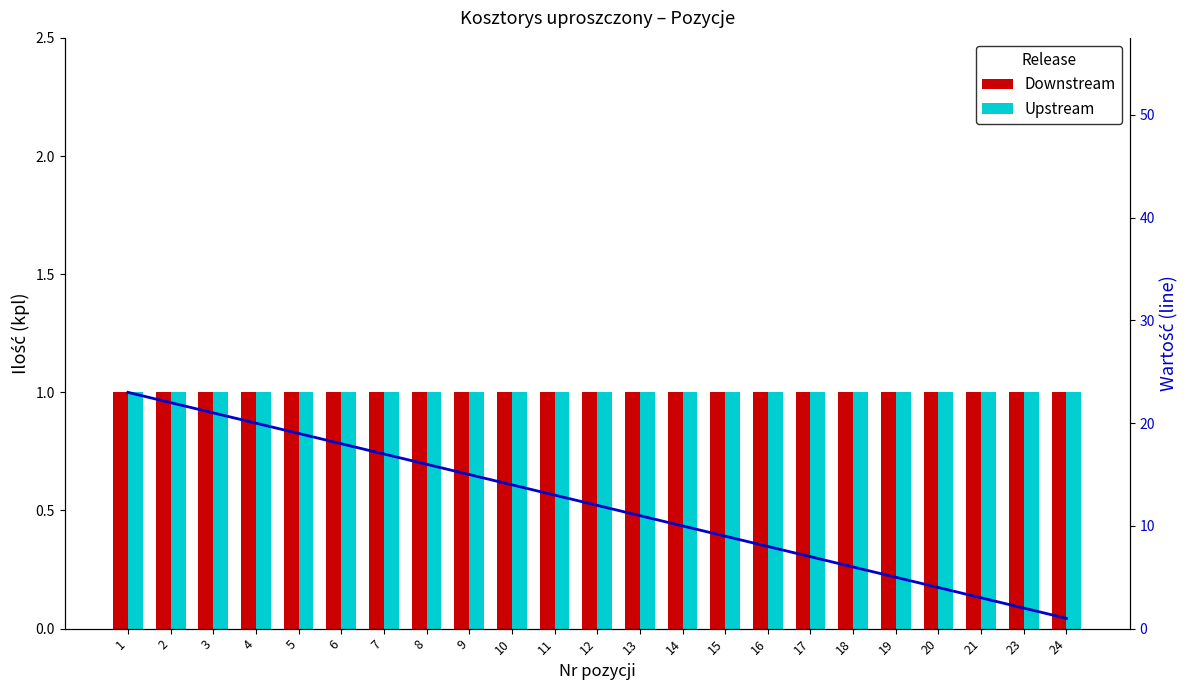

Which series has the largest total across all categories?

Line